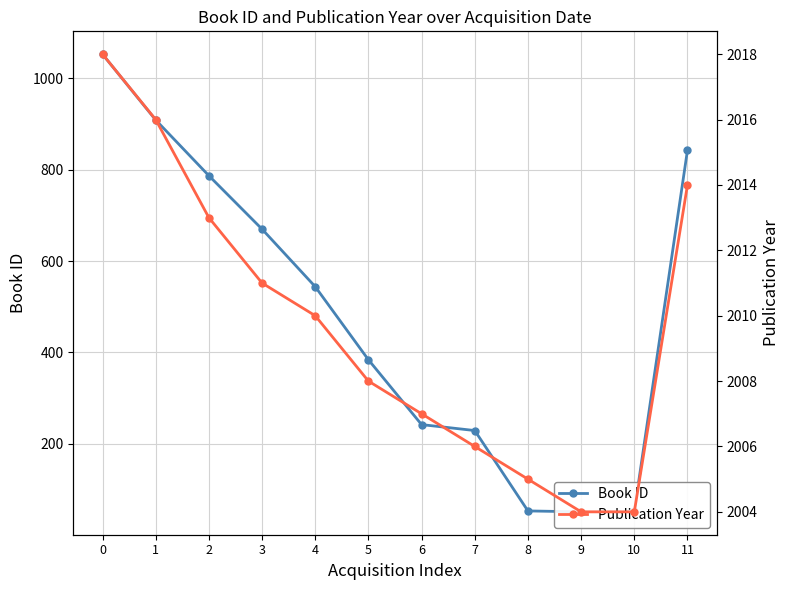

What is the value of the Publication Year point at the 3rd from the left?

2013